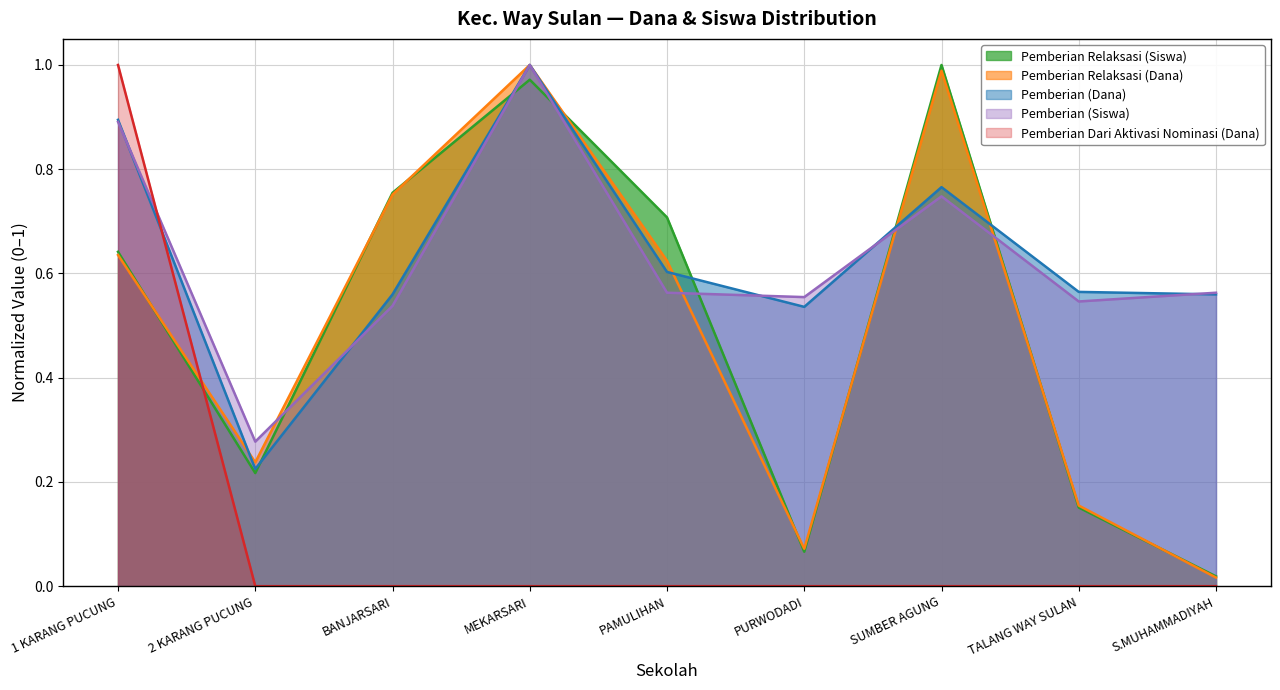

How many data points does each series have?

9